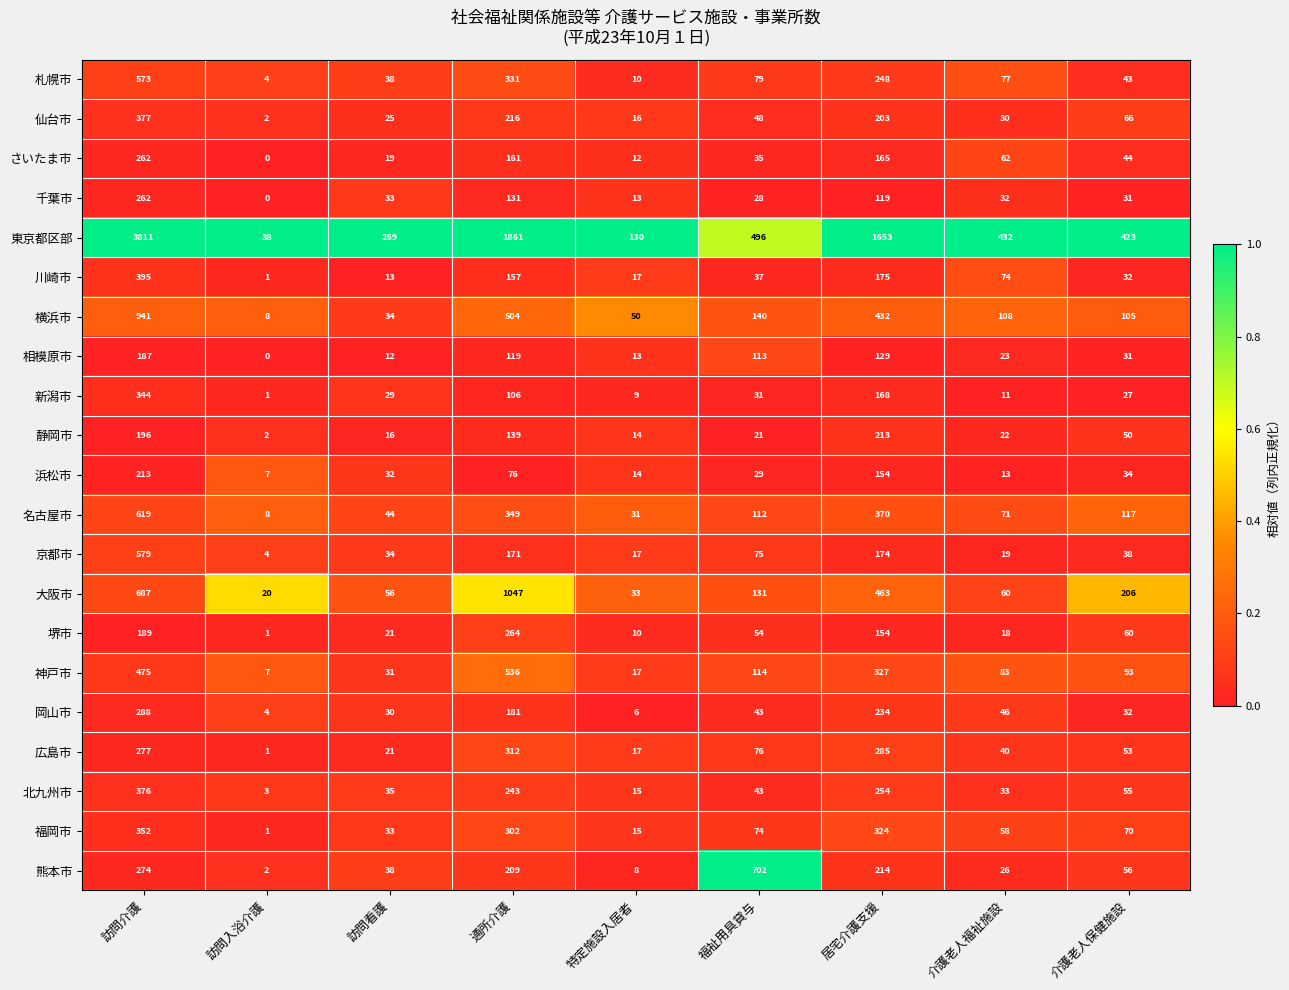

Which series has the widest spread of values?

東京都区部